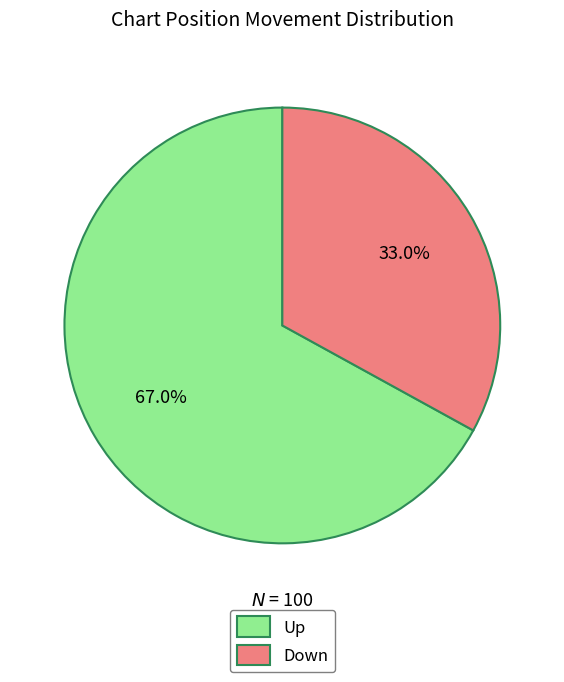

Which category has the biggest portion of the pie?

Up